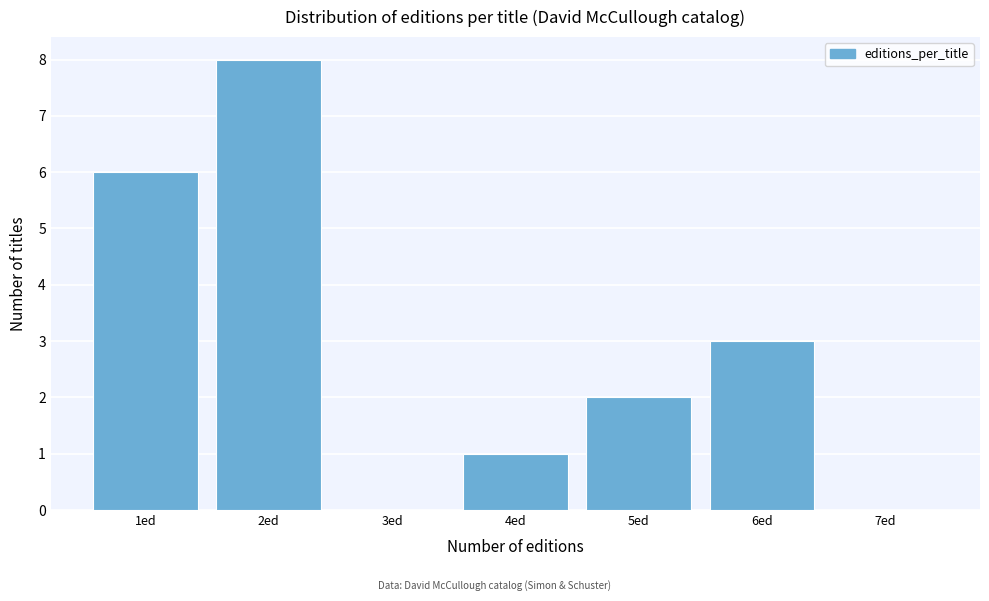

Reading left to right, list every bar in this chart as the range it spans on the x-axis followed by its height. The values are not printed on the chart, so give them approximately, as read against the axis.

0.5 to 1.5: 6
1.5 to 2.5: 8
2.5 to 3.5: 0
3.5 to 4.5: 1
4.5 to 5.5: 2
5.5 to 6.5: 3
6.5 to 7.5: 0